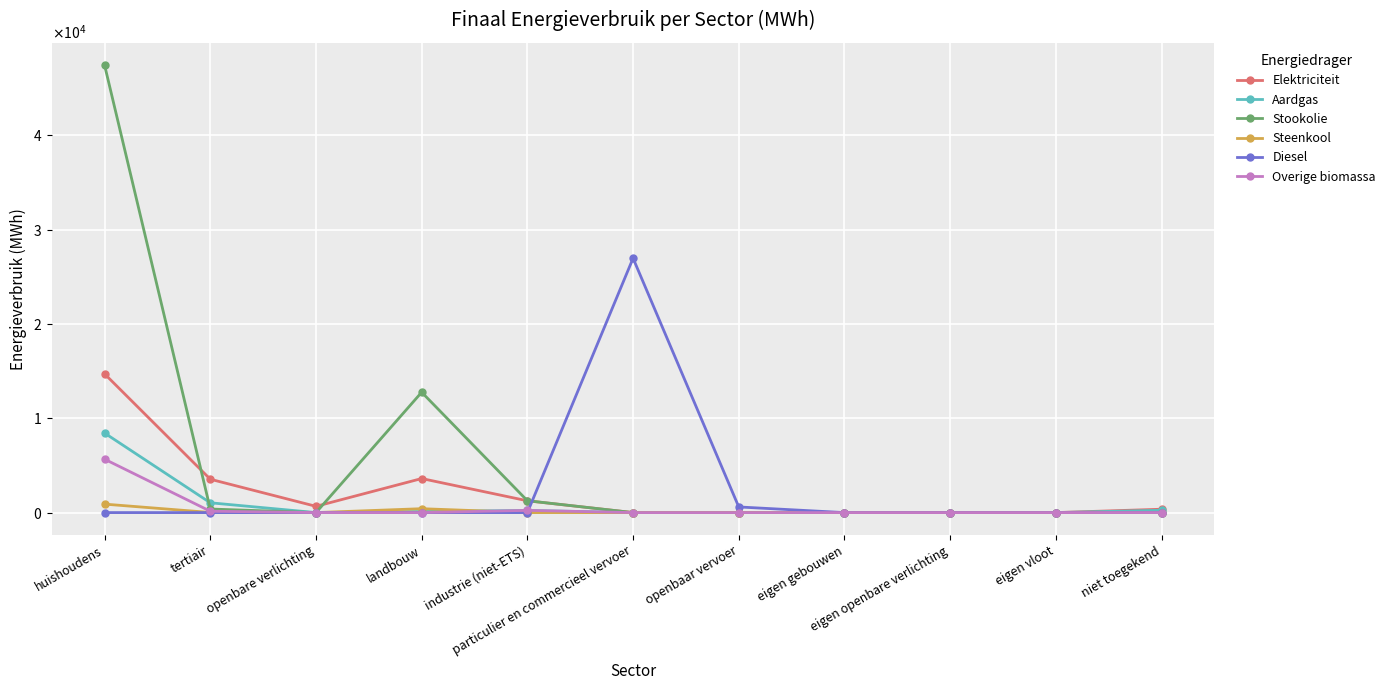

Rank the series at openbare verlichting from highest to lowest value.

Elektriciteit, Aardgas, Stookolie, Steenkool, Diesel, Overige biomassa